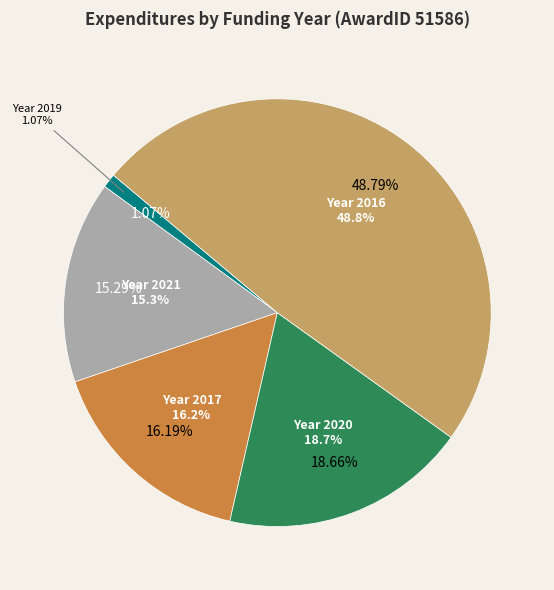

What is the largest slice in the pie chart?

2016